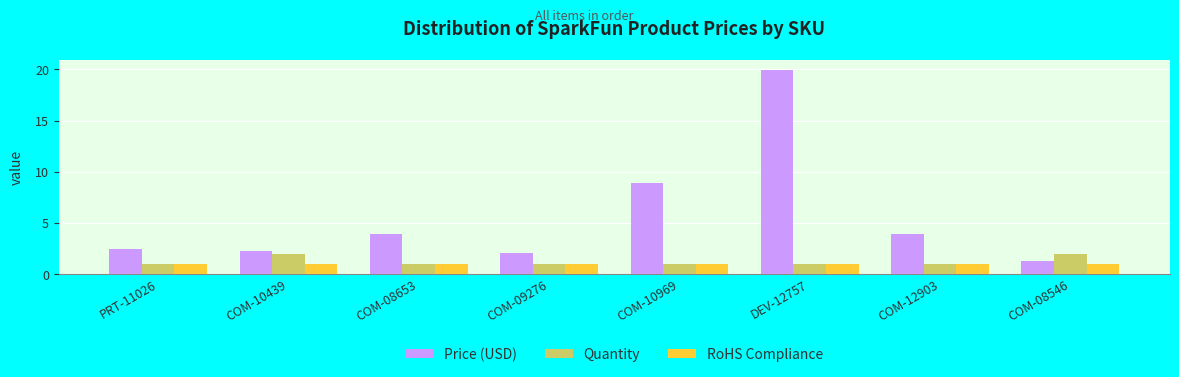

What is the sum of the RoHS Compliance values at COM-08653 and DEV-12757?

2.0